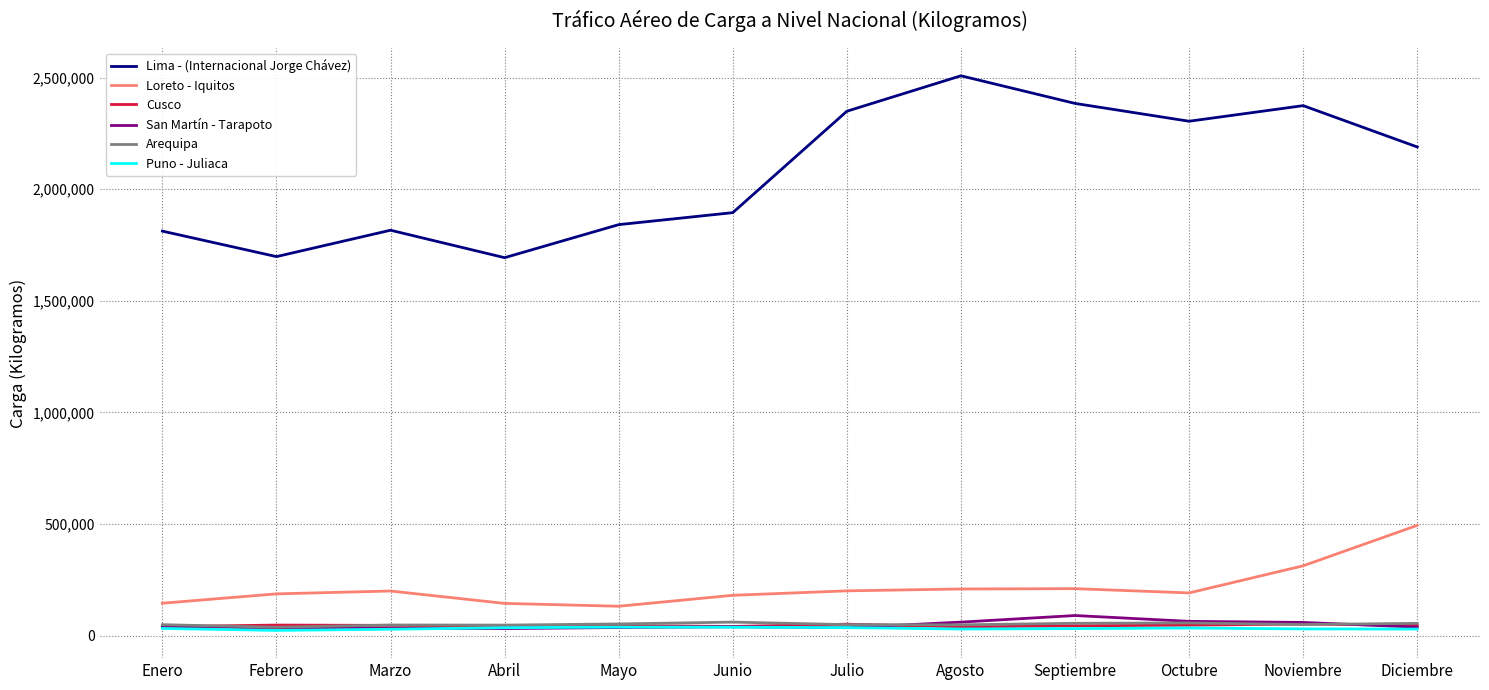

Which series has the largest total across all categories?

Lima - (Internacional Jorge Chávez)